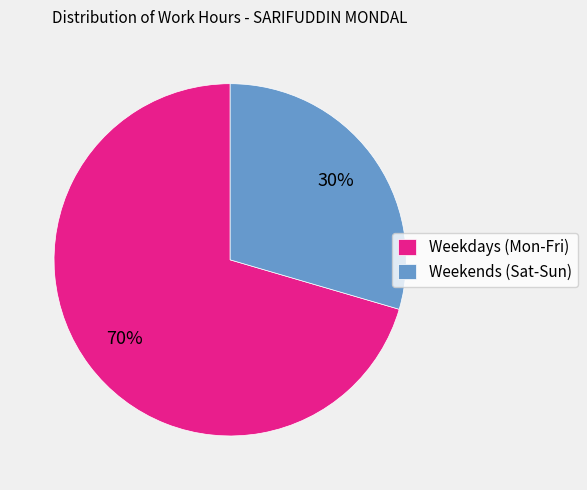

To the nearest percent, what percentage of the pie is Weekdays (Mon-Fri)?

70%